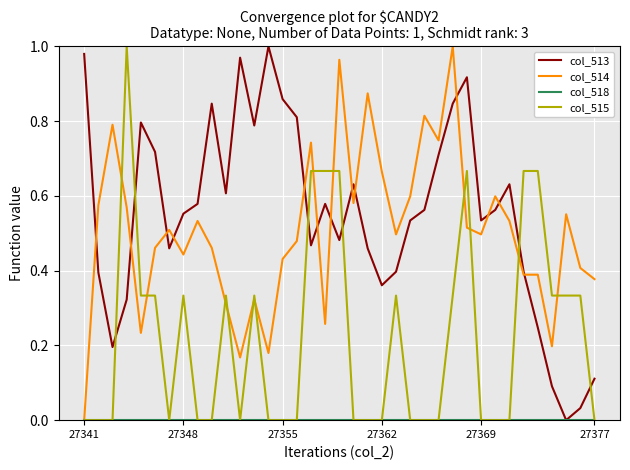

How many values in the col_513 series exceed 0?

36